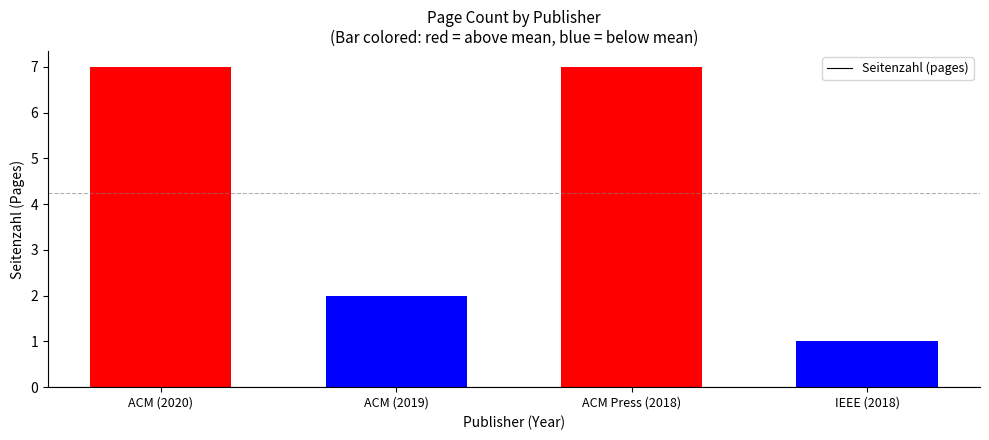

What is the difference between the maximum and minimum values?

6